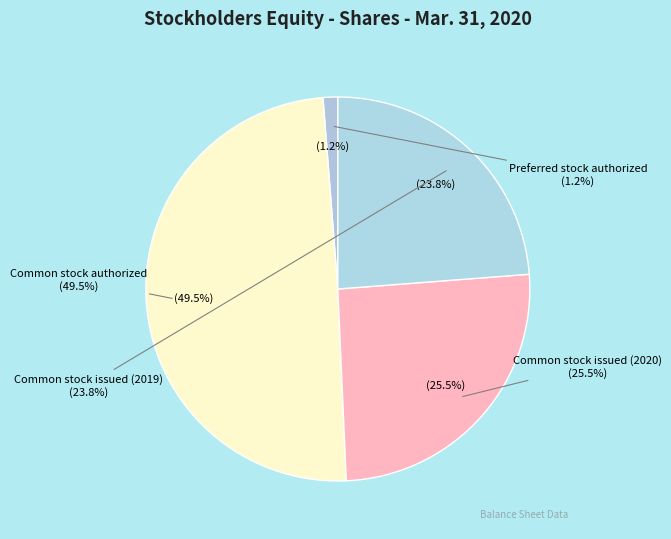

True or false: Common stock issued (2020) accounts for 13% of the total.

False